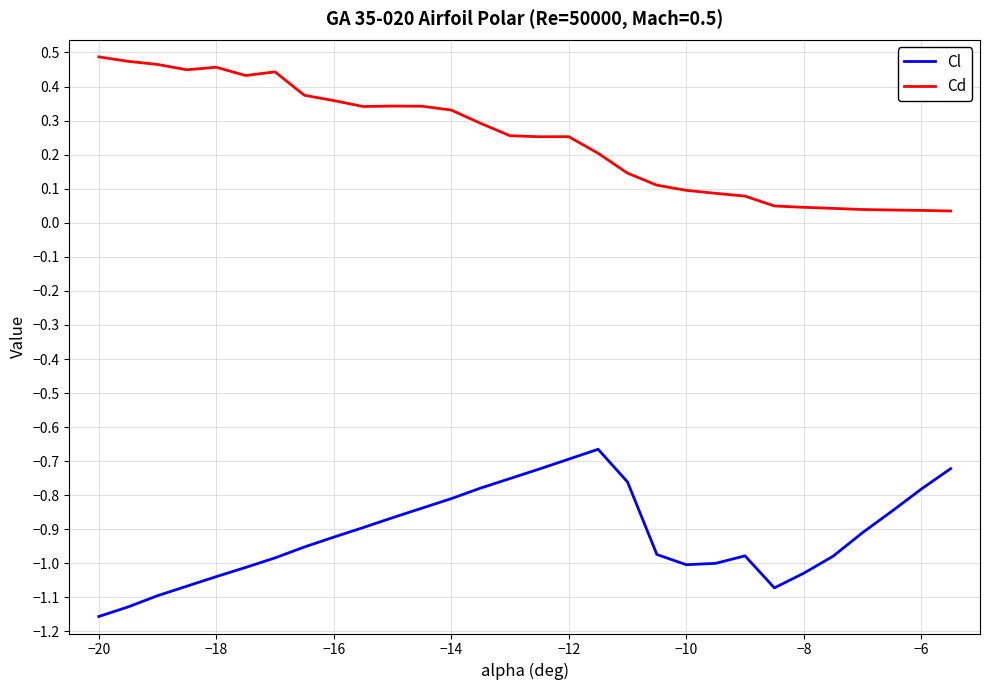

Which series has the largest total across all categories?

Cd